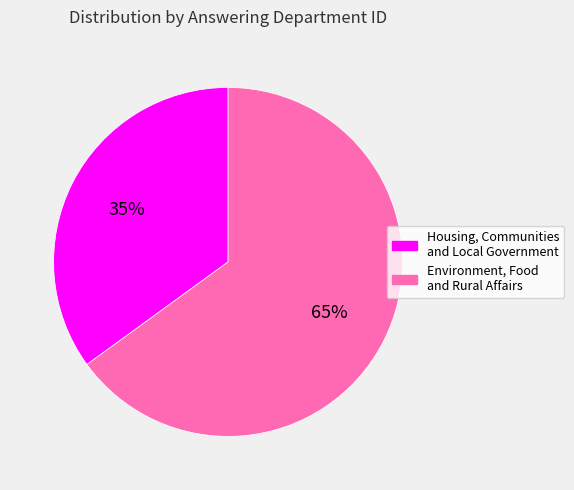

To the nearest percent, what is the difference between the Environment, Food and Rural Affairs and Housing, Communities and Local Government slice percentages?

30%